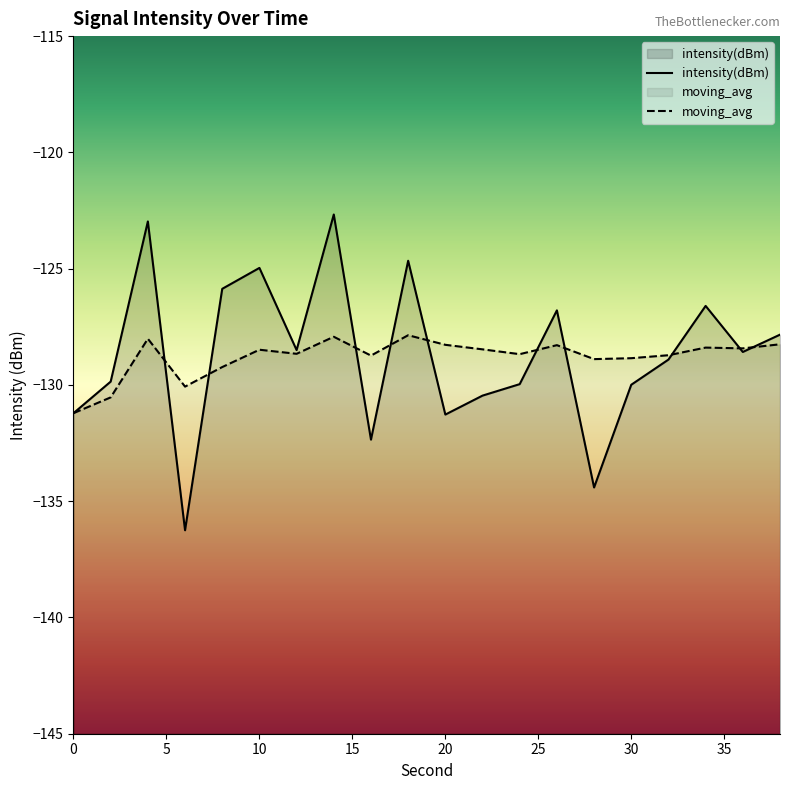

At which category is the sum across all series the highest?

14